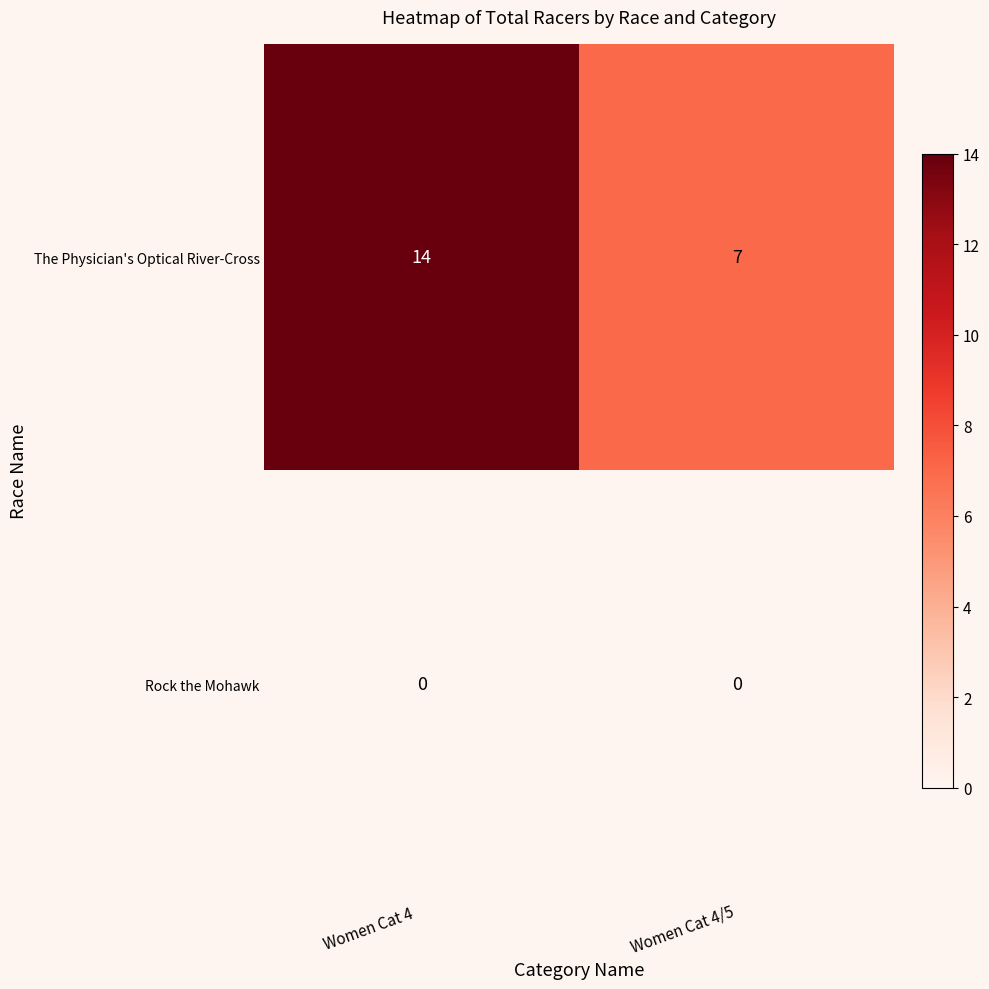

The Rock the Mohawk series shows 0 at Women Cat 4  . True or false?

True